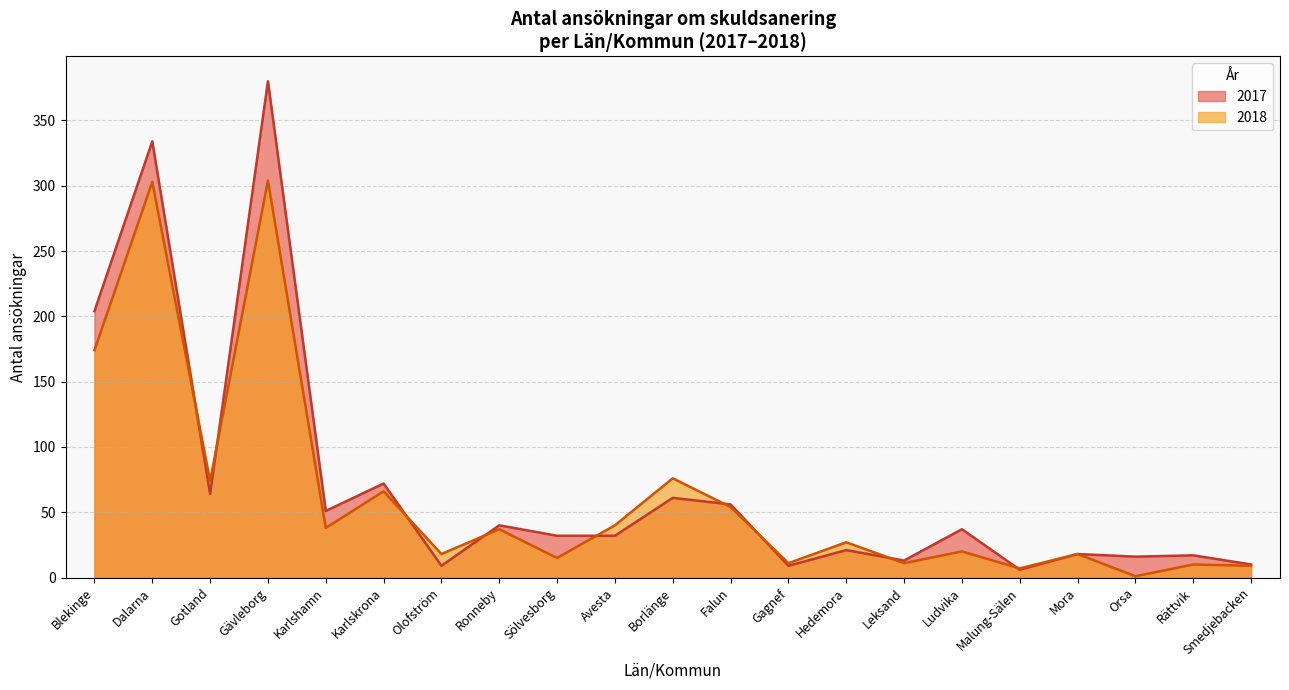

Is it true that 2018 equals 119 at Gotland?

False